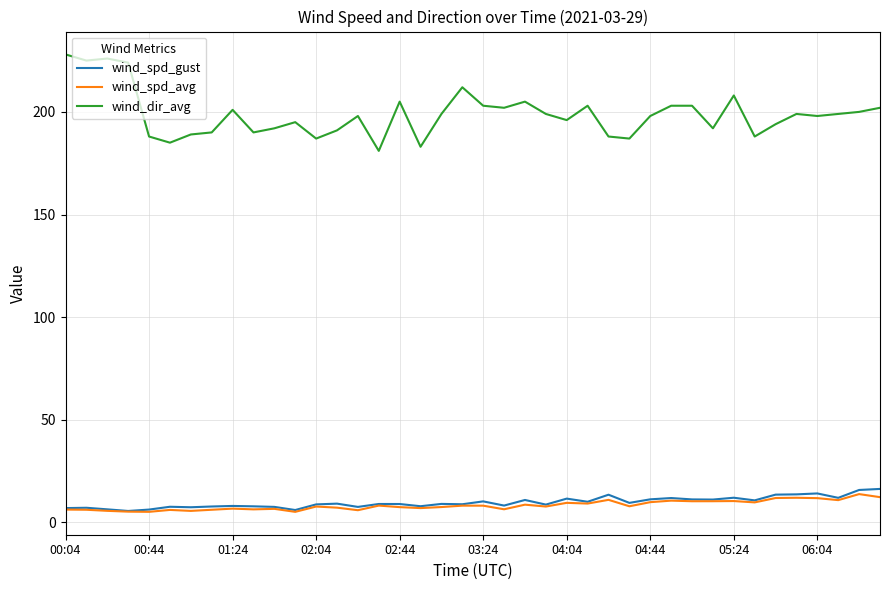

What is the greatest value displayed?

228.0